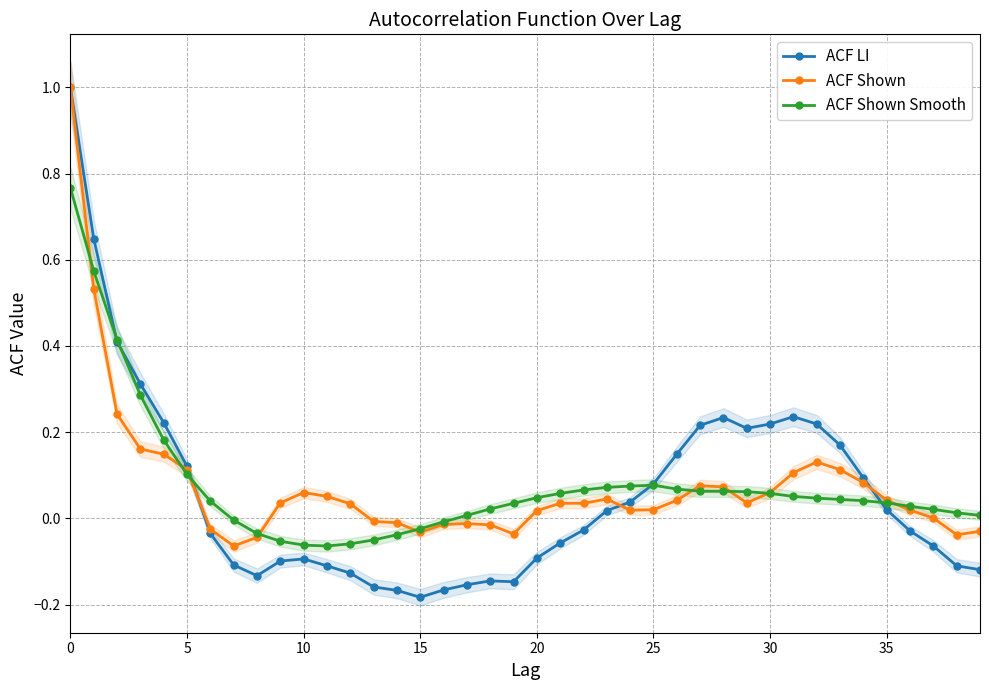

What is the smallest value displayed?

-0.2